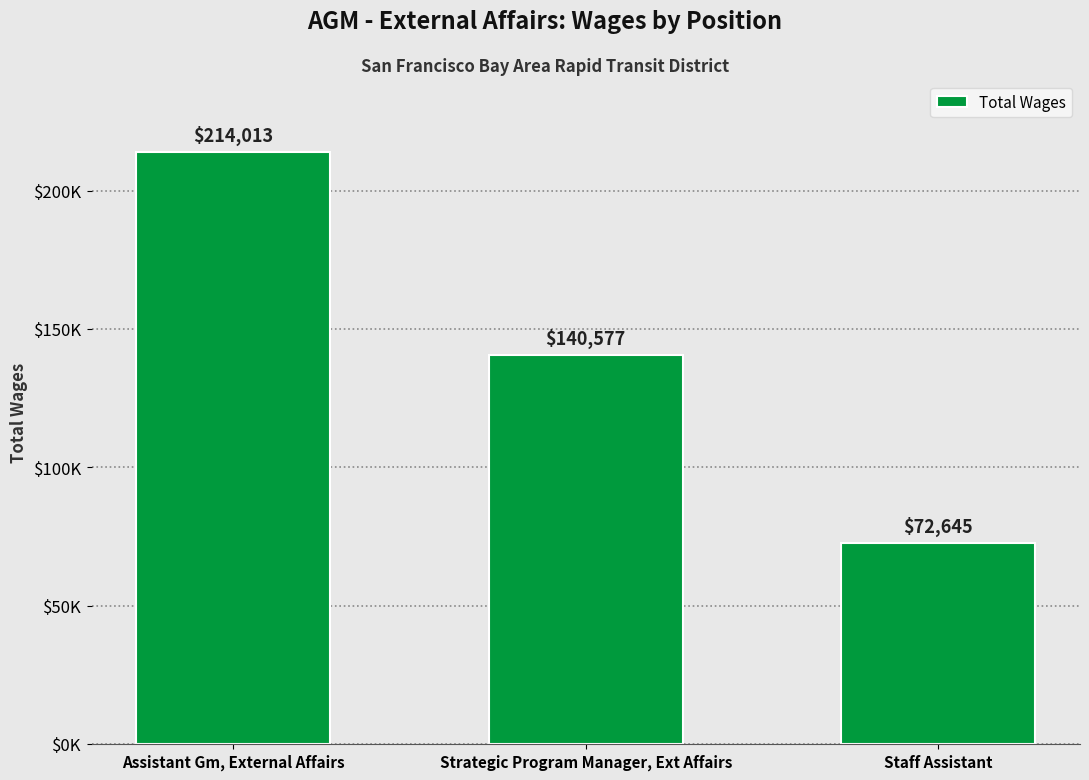

What is the difference between the maximum and minimum values?

141368